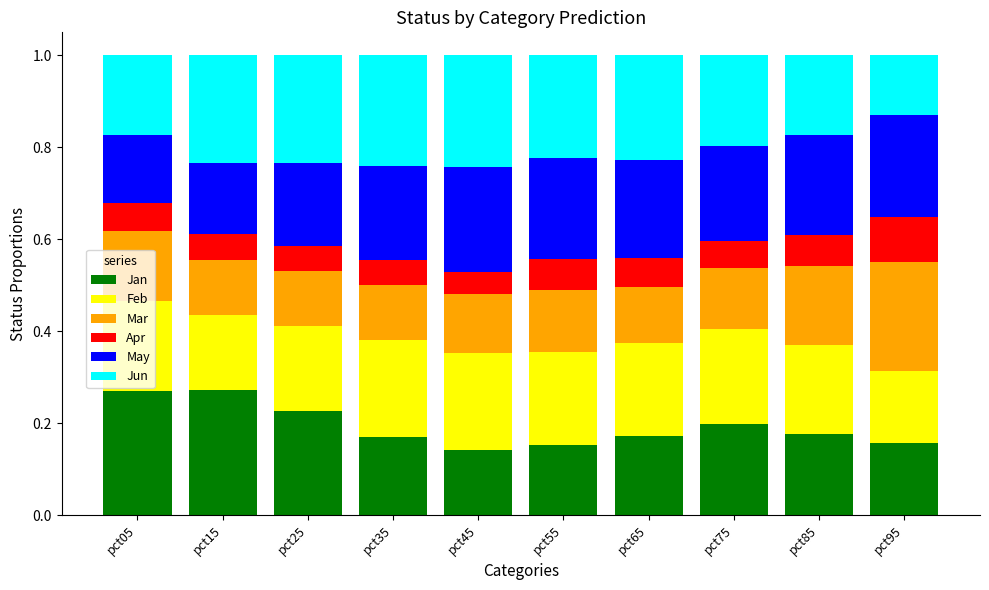

What is the total value across all series at pct55?

1.0